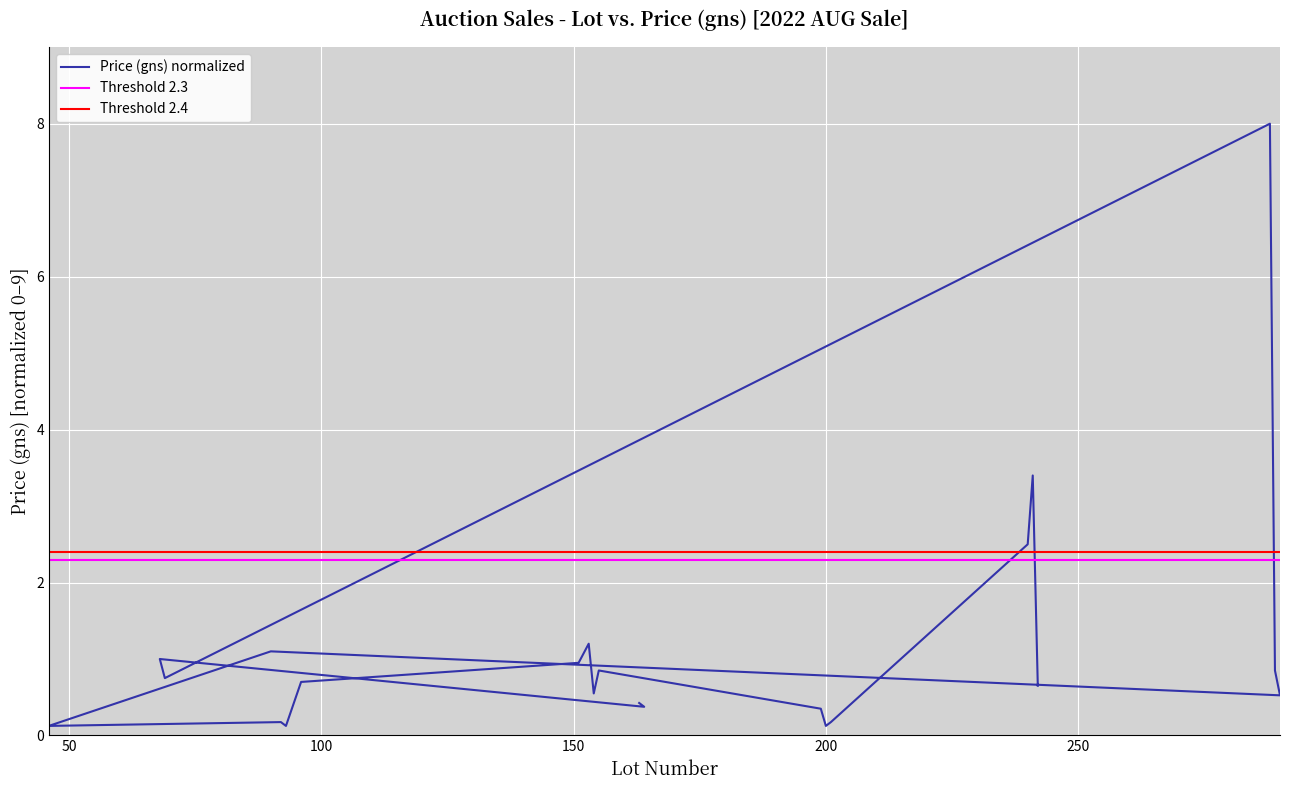

Which has a higher value, 290 or 164?

290